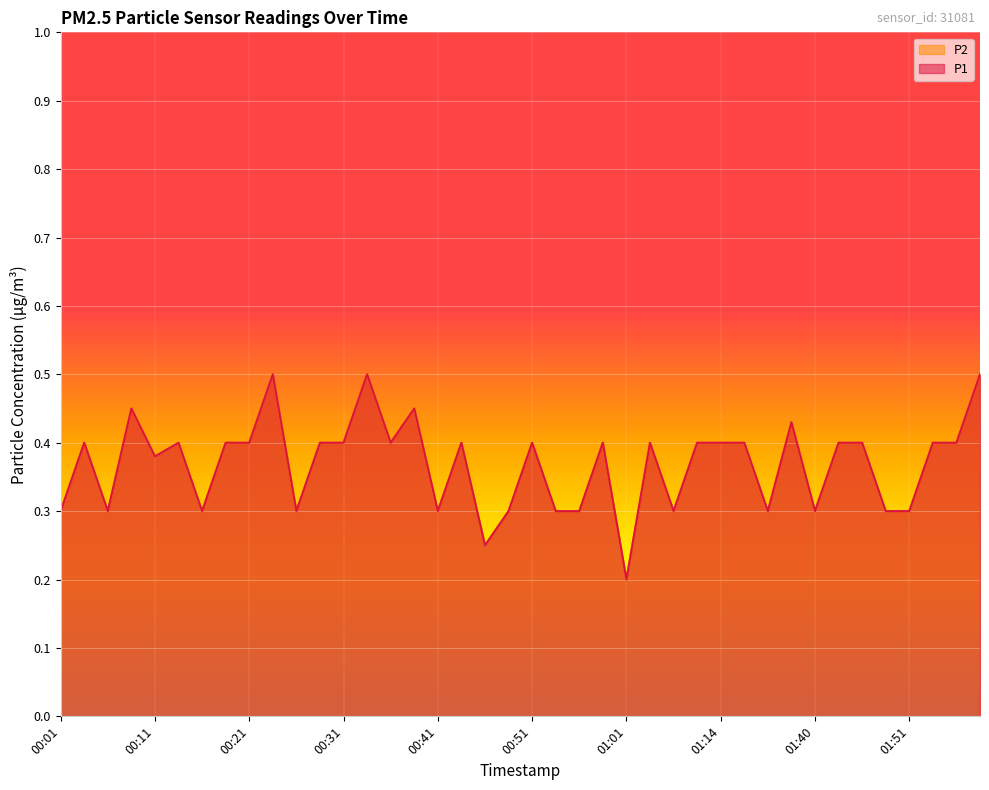

Reading left to right, transcribe all the data shown in this chart.

P1: 0.3	0.4	0.3	0.5	0.4	0.4	0.3	0.4	0.4	0.5	0.3	0.4	0.4	0.5	0.4	0.5	0.3	0.4	0.2	0.3	0.4	0.3	0.3	0.4	0.2	0.4	0.3	0.4	0.4	0.4	0.3	0.4	0.3	0.4	0.4	0.3	0.3	0.4	0.4	0.5
P2: 0.3	0.4	0.3	0.5	0.4	0.4	0.3	0.4	0.4	0.5	0.3	0.4	0.4	0.5	0.4	0.5	0.3	0.4	0.2	0.3	0.4	0.3	0.3	0.4	0.2	0.4	0.3	0.4	0.4	0.4	0.3	0.4	0.3	0.4	0.4	0.3	0.3	0.4	0.4	0.5